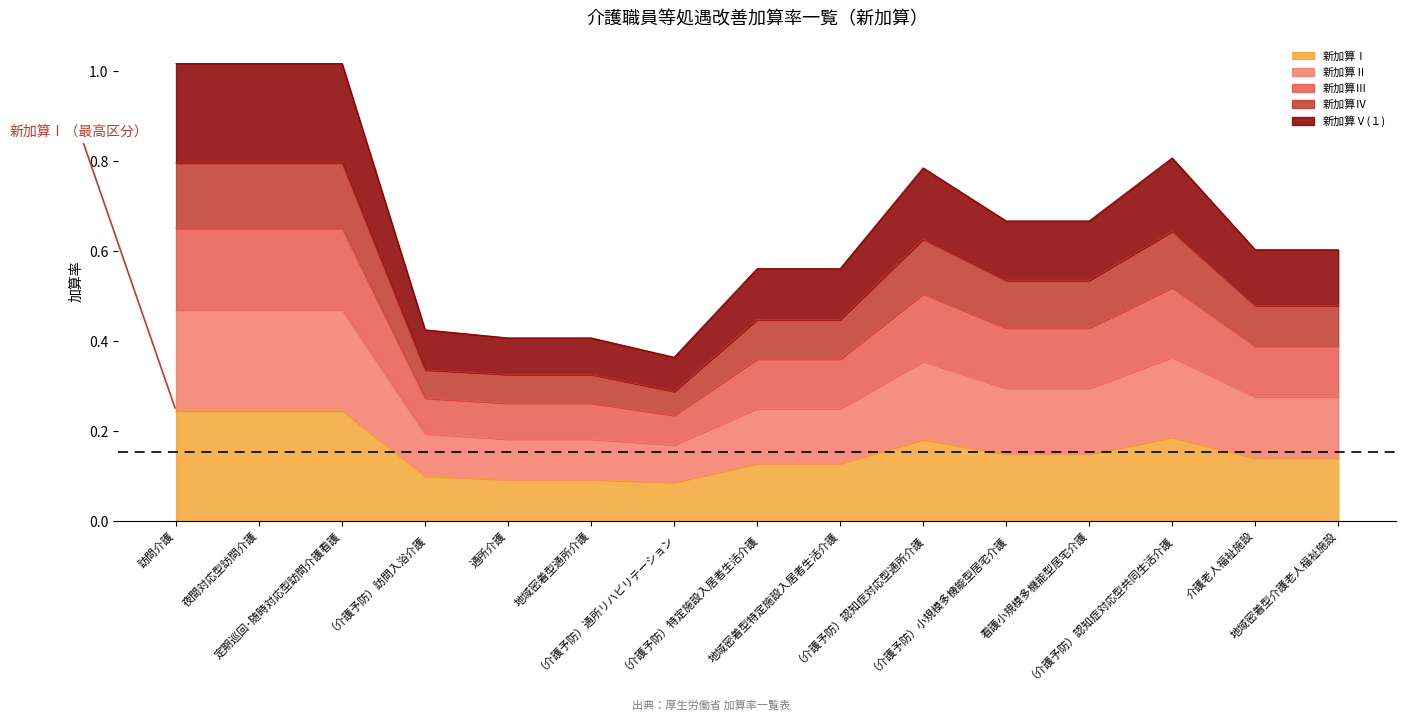

What are all the series names shown in the legend?

新加算Ⅰ, 新加算Ⅱ, 新加算Ⅲ, 新加算Ⅳ, 新加算Ⅴ(１)